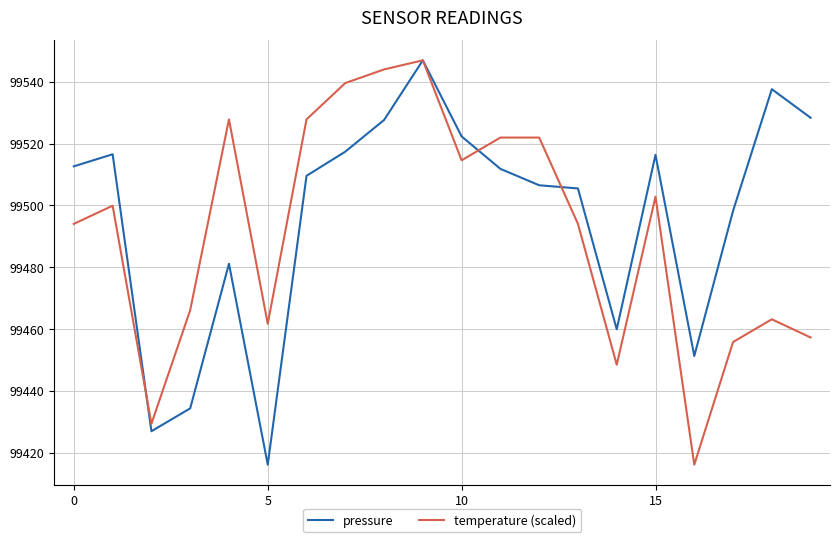

How many lines are shown in the chart?

2